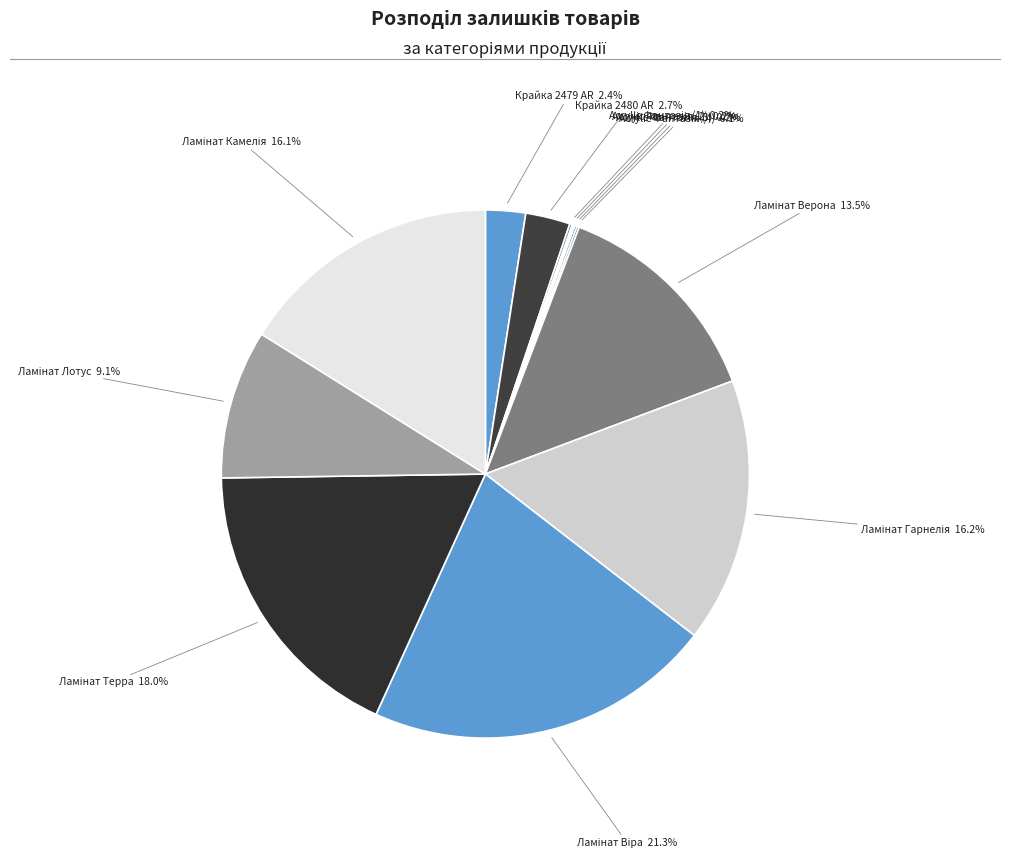

Rank the categories by value from lowest to highest.

Acrylic Фантазія (4), Acrylic Фантазія (3), Acrylic Фантазія (1), Acrylic Фантазія (2), Крайка 2479 AR, Крайка 2480 AR, Ламінат Лотус, Ламінат Верона, Ламінат Камелія, Ламінат Гарнелія, Ламінат Терра, Ламінат Віра